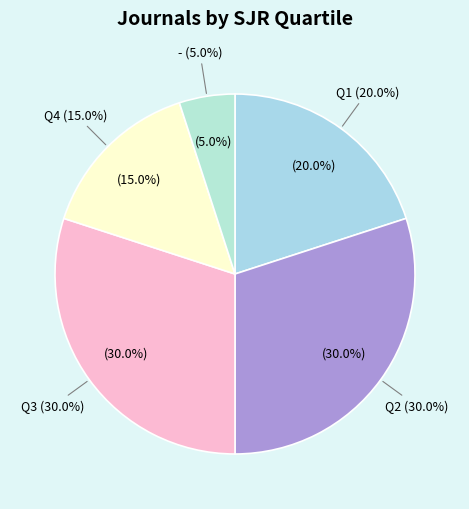

Combined, what portion of the pie is - and Q3?

35.0%